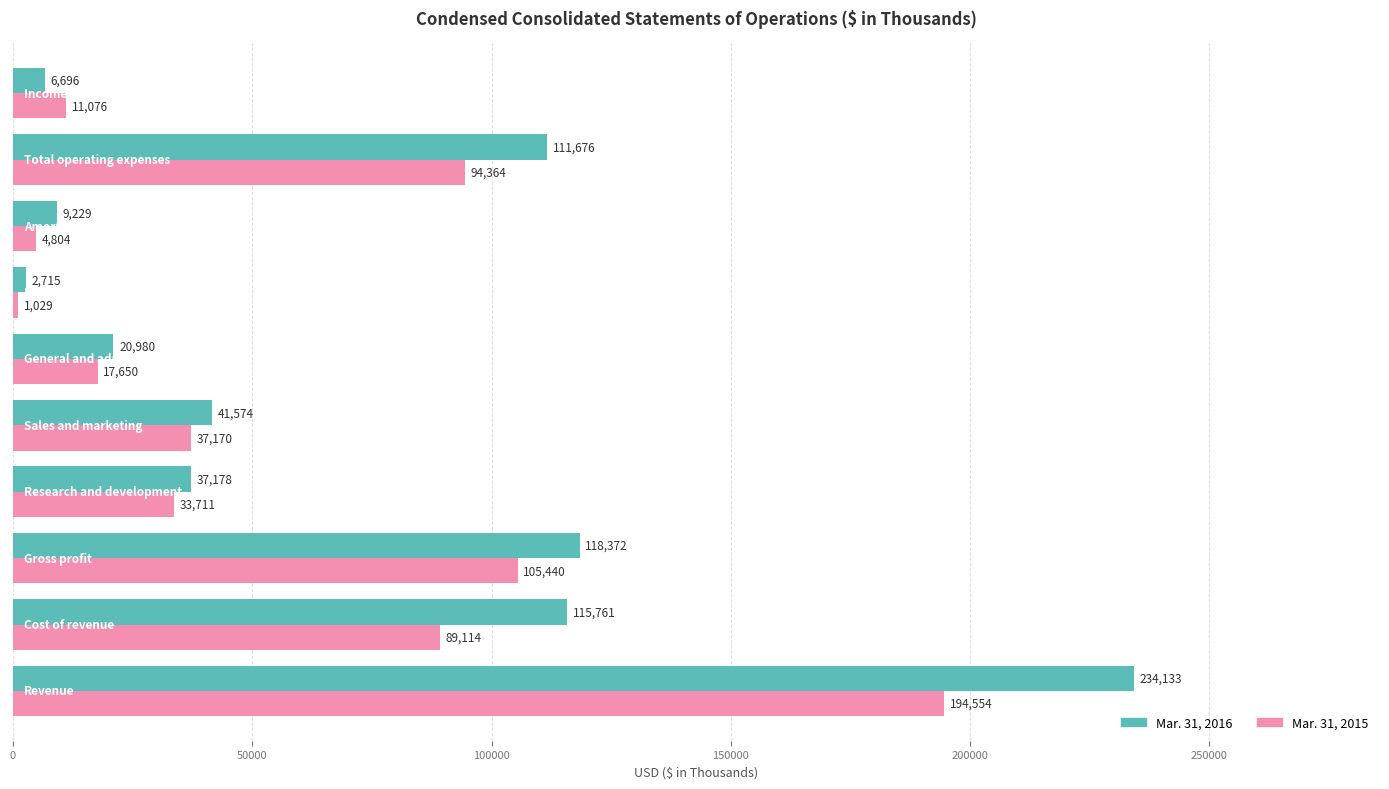

What is the maximum value shown in the chart?

234133